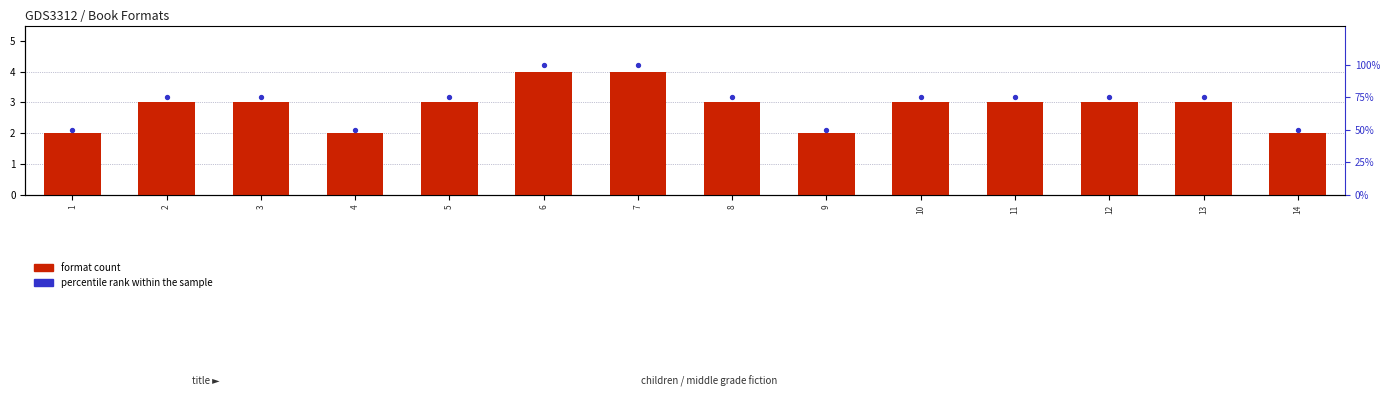

What is the total value across all series at 12?

78